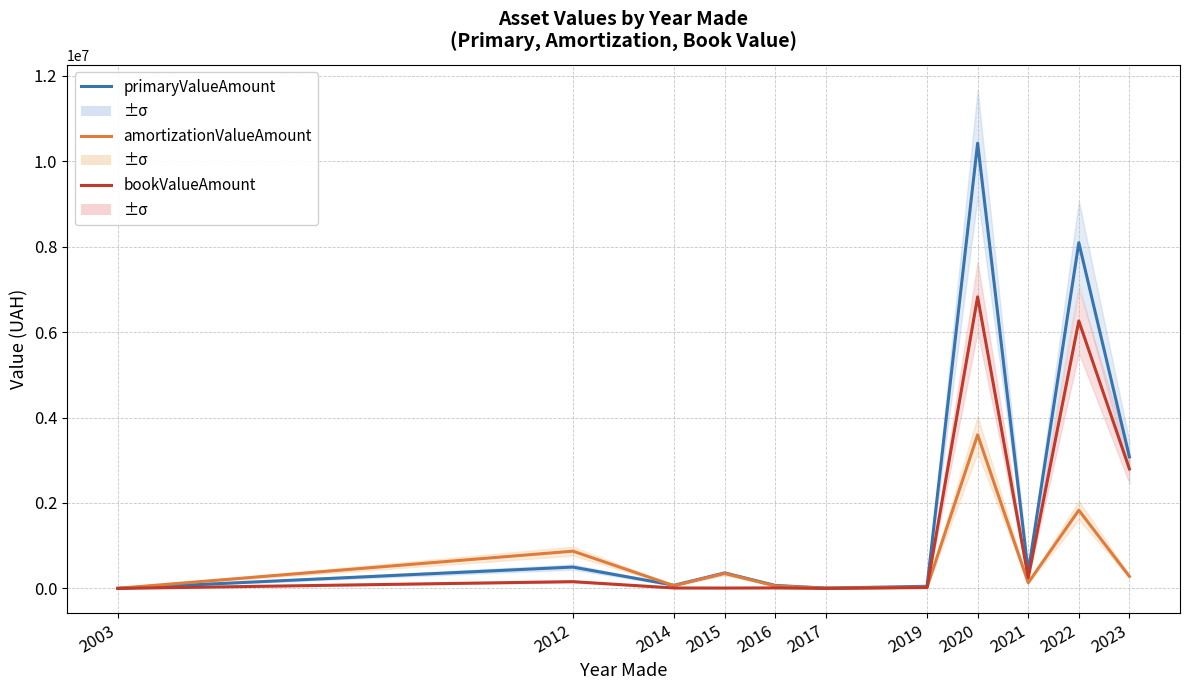

Rank the series by their maximum value, from highest to lowest.

primaryValueAmount, bookValueAmount, amortizationValueAmount